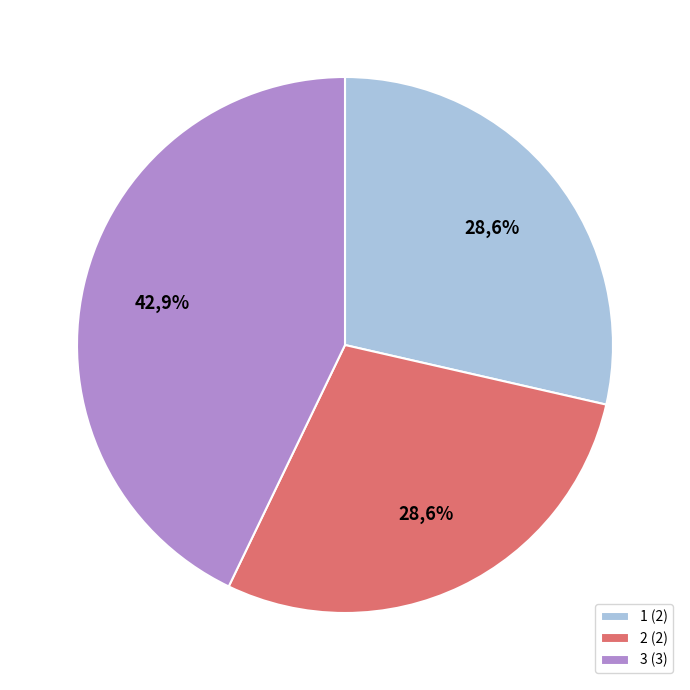

Rank the categories by value from highest to lowest.

3, 1, 2